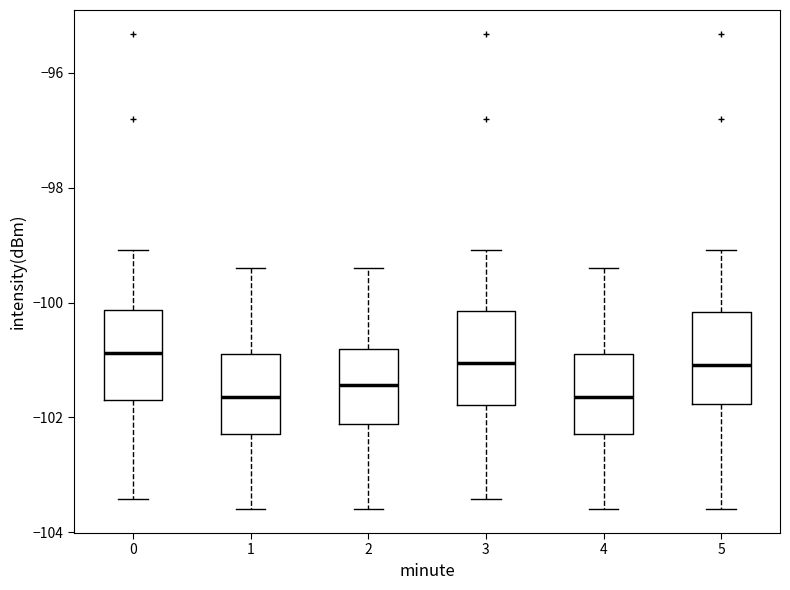

Reading left to right, read every box against the y-axis: the position of its median line, the range the box covers, and the ends of its whiskers. The values are not printed on the chart, so give them approximately, as read against the axis.

0: median -100.8, box -101.6 to -100.2, whiskers -103.4 to -99.0
1: median -101.6, box -102.2 to -100.8, whiskers -103.6 to -99.4
2: median -101.4, box -102.2 to -100.8, whiskers -103.6 to -99.4
3: median -101.0, box -101.8 to -100.2, whiskers -103.4 to -99.0
4: median -101.6, box -102.2 to -100.8, whiskers -103.6 to -99.4
5: median -101.0, box -101.8 to -100.2, whiskers -103.6 to -99.0